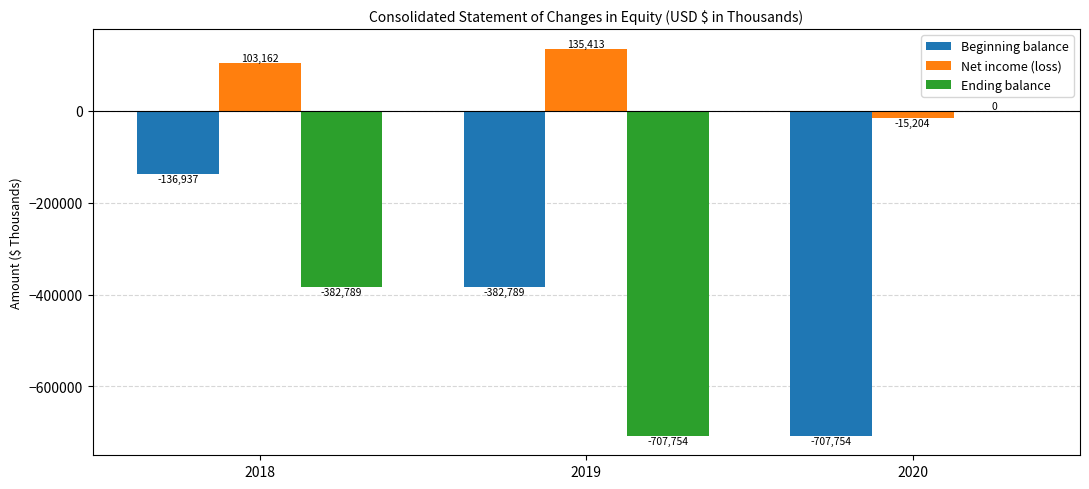

Which series has the widest spread of values?

Ending balance